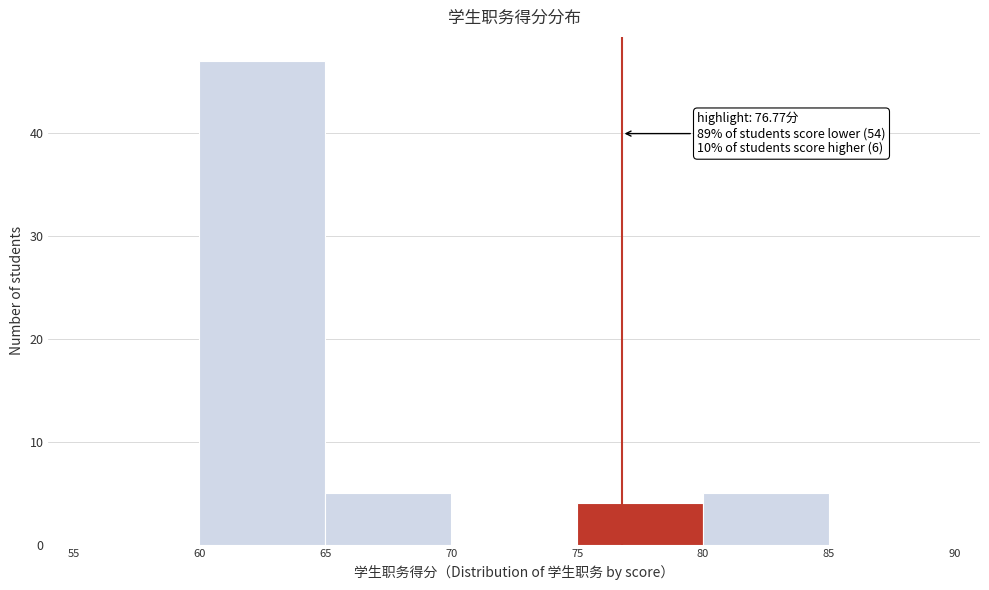

Over which range of the x-axis is the bar tallest?

60 to 65